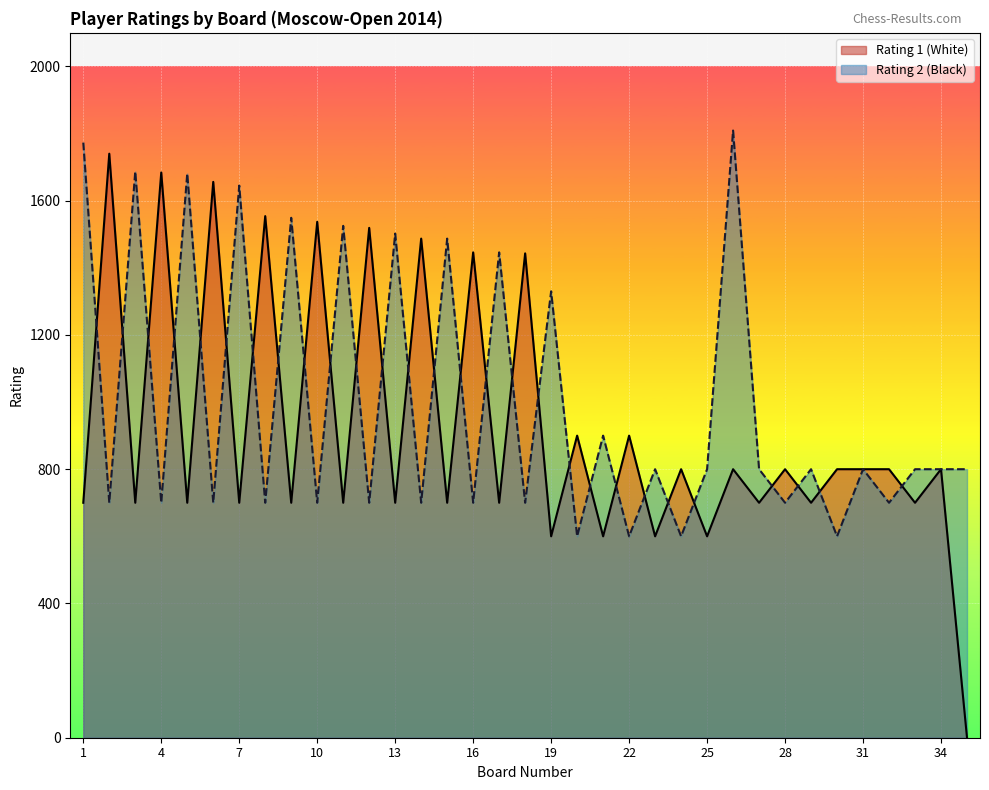

Where does the Rating 1 series first go above 800?

2